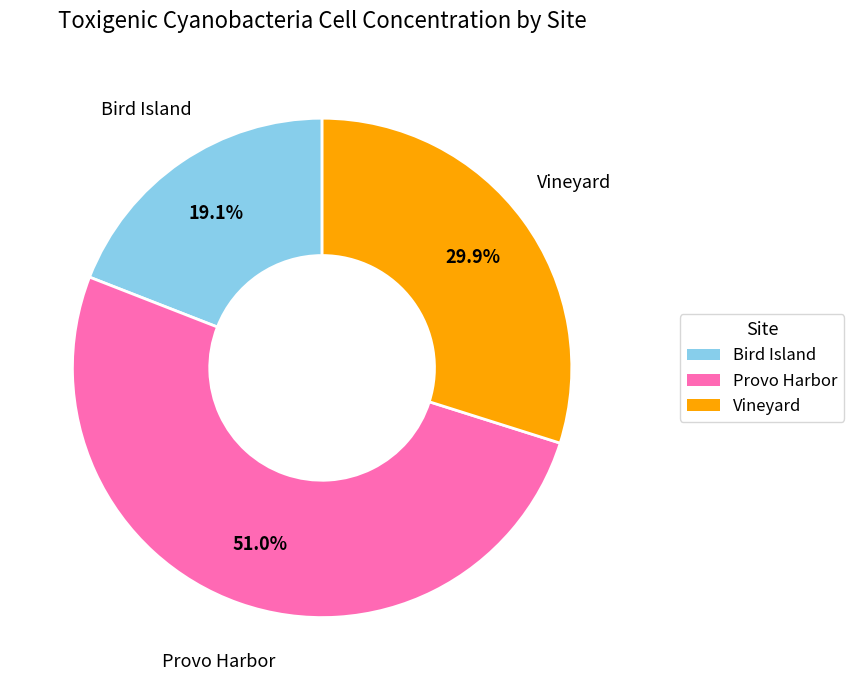

Is Provo Harbor the majority of the pie?

Yes